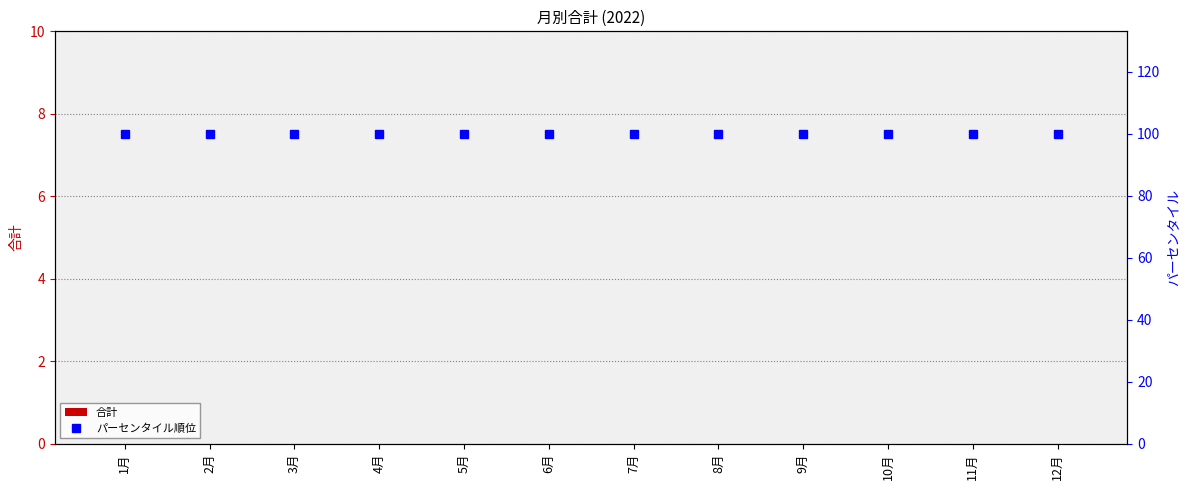

How many data points does each series have?

12